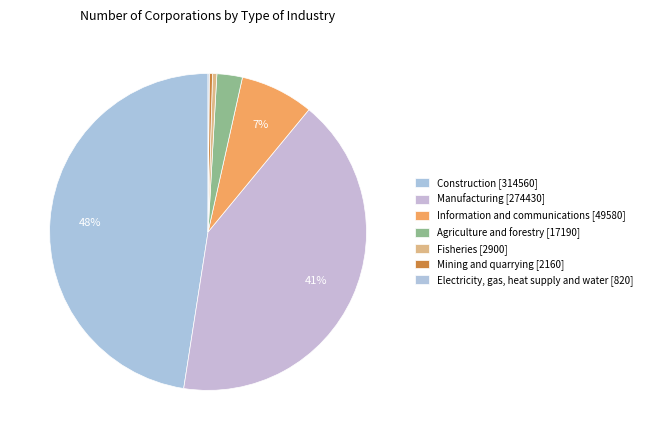

Between Electricity, gas, heat supply and water [820] and Mining and quarrying [2160], which is larger?

Mining and quarrying [2160]